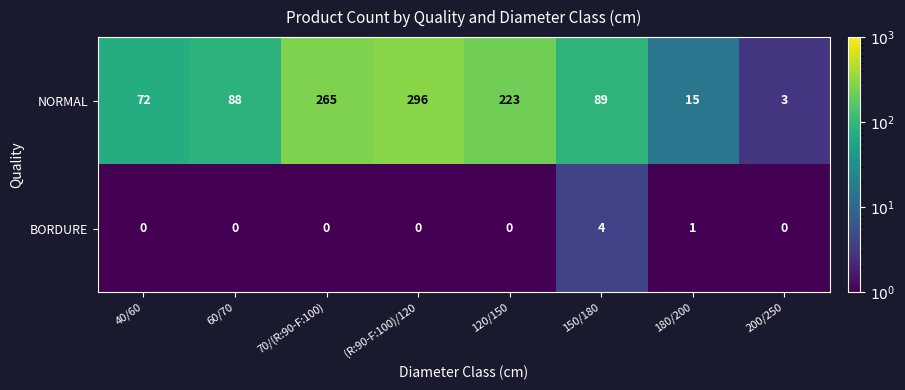

Which series has the widest spread of values?

NORMAL